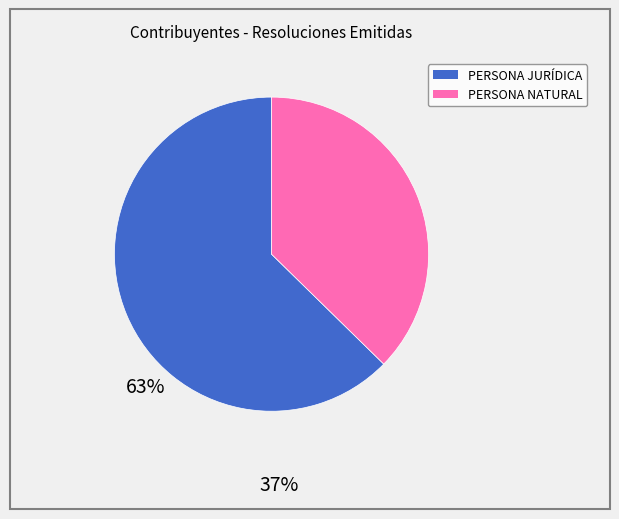

Which slice represents more than half of the pie?

PERSONA JURÍDICA